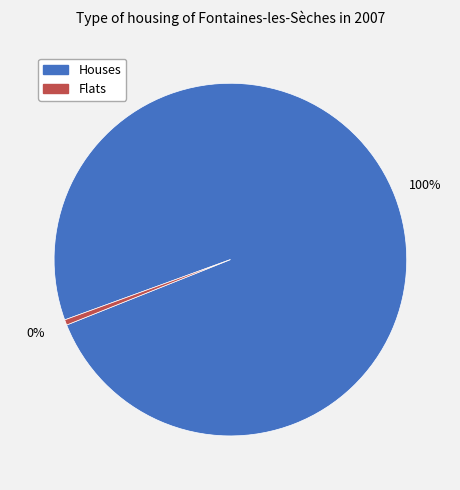

How many slices are in this pie chart?

2